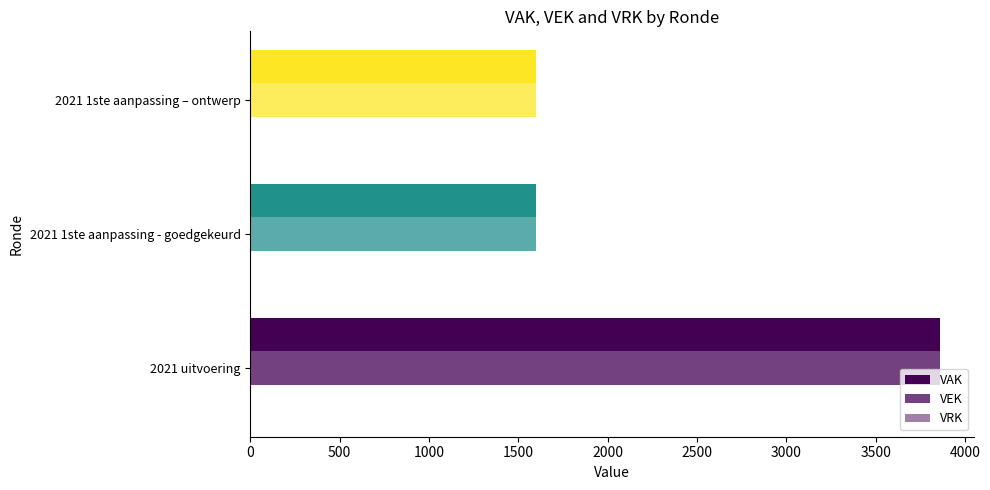

How many data points in VAK are above 1596?

1